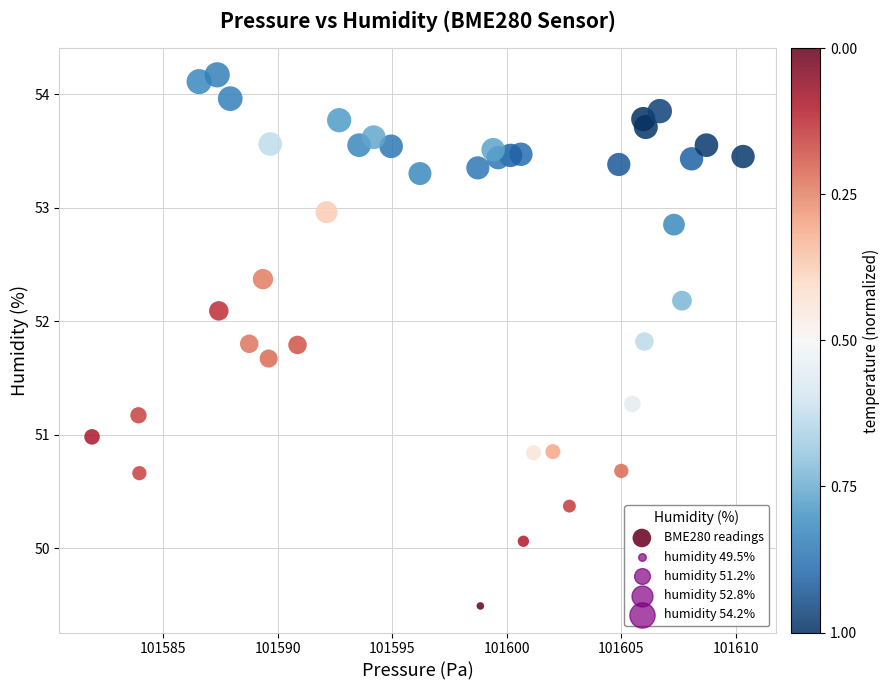

Count the number of points in this scatter plot.

40